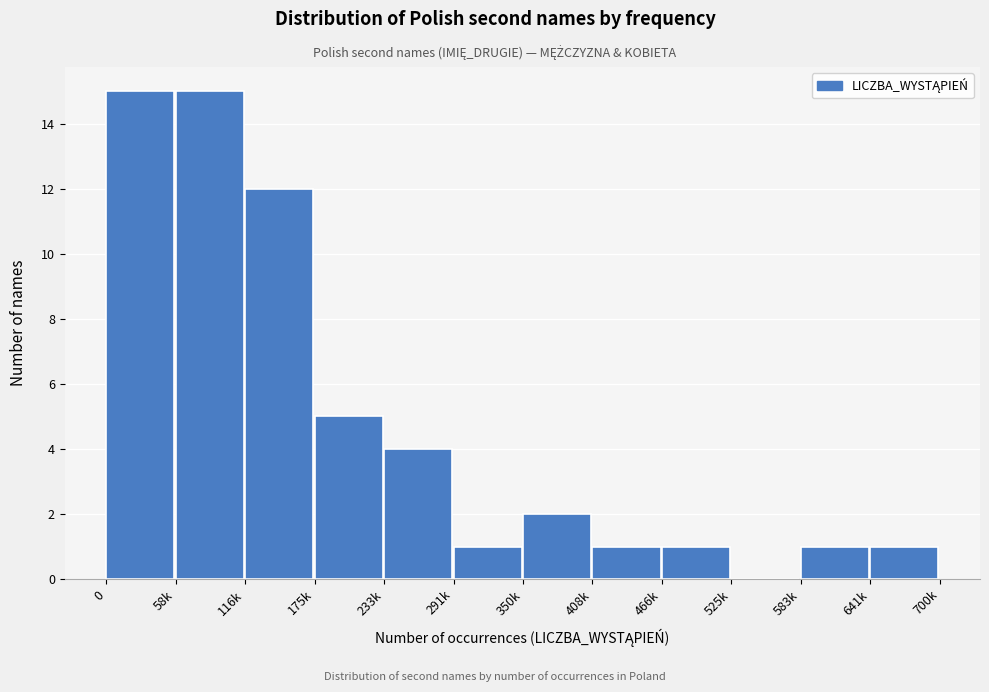

Reading right to left, extract all data points from this chart.

641k=1	583k=1	525k=0	466k=1	408k=1	350k=2	291k=1	233k=4	175k=5	116k=12	58k=15	0=15